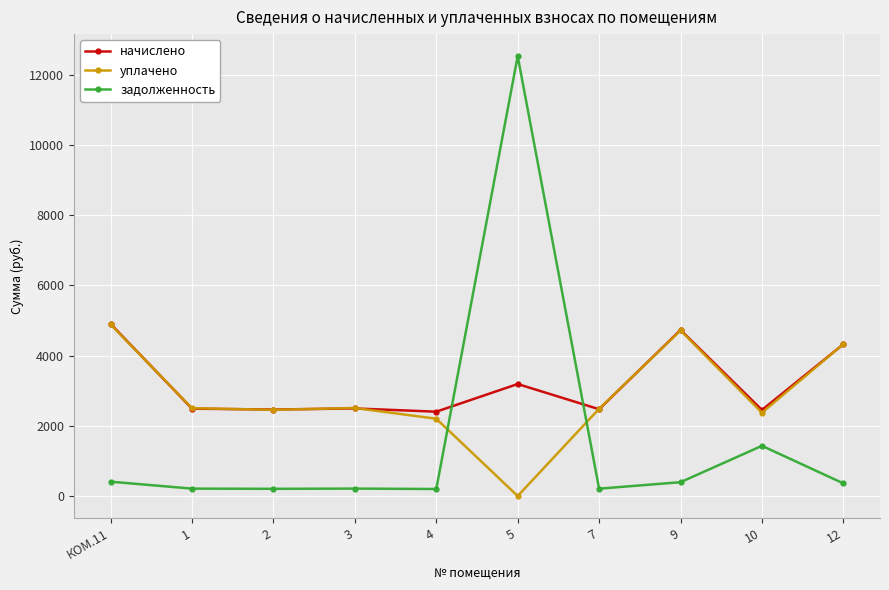

What is the difference between the second highest and second lowest values in the начислено series?

2277.7